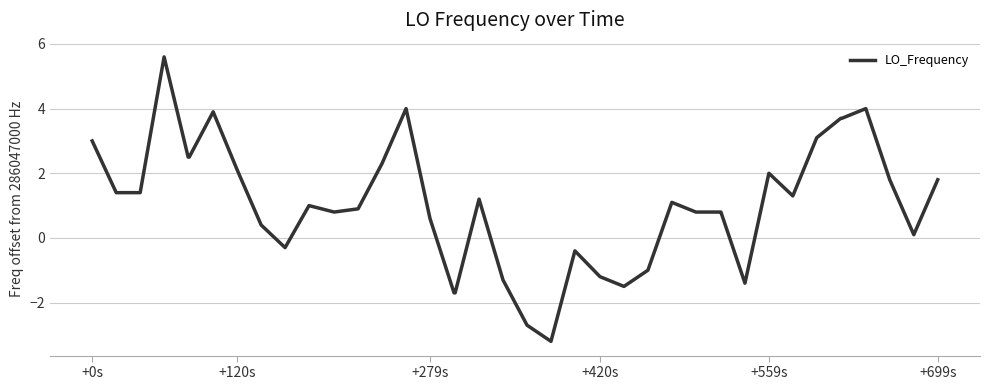

What is the difference between the maximum and minimum values?

8.8